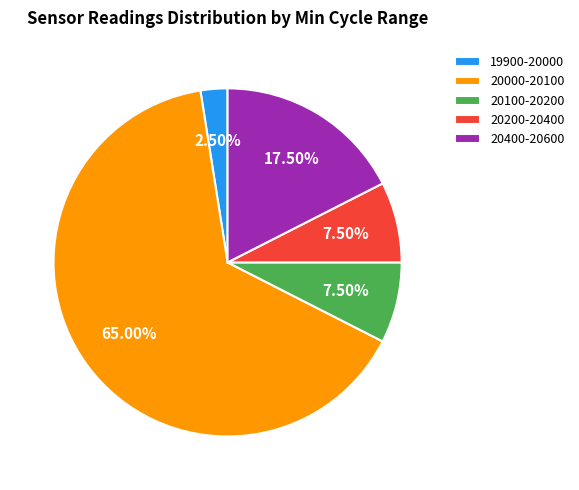

Between 20000-20100 and 20200-20400, which is larger?

20000-20100